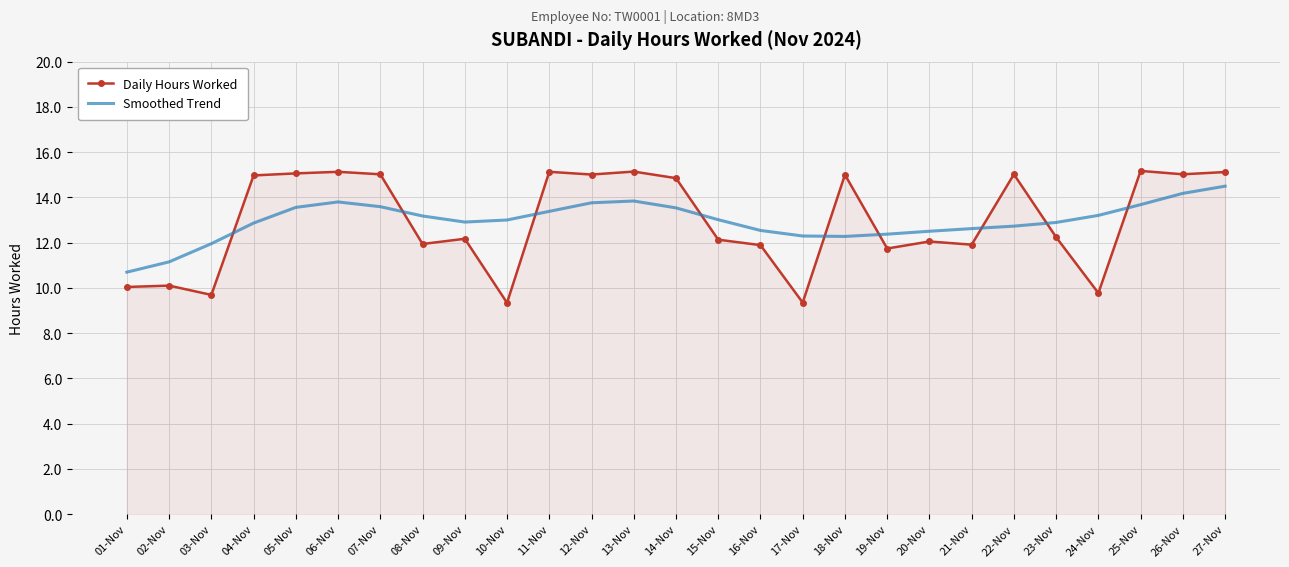

What is the total value across all series at 16-Nov?

24.4